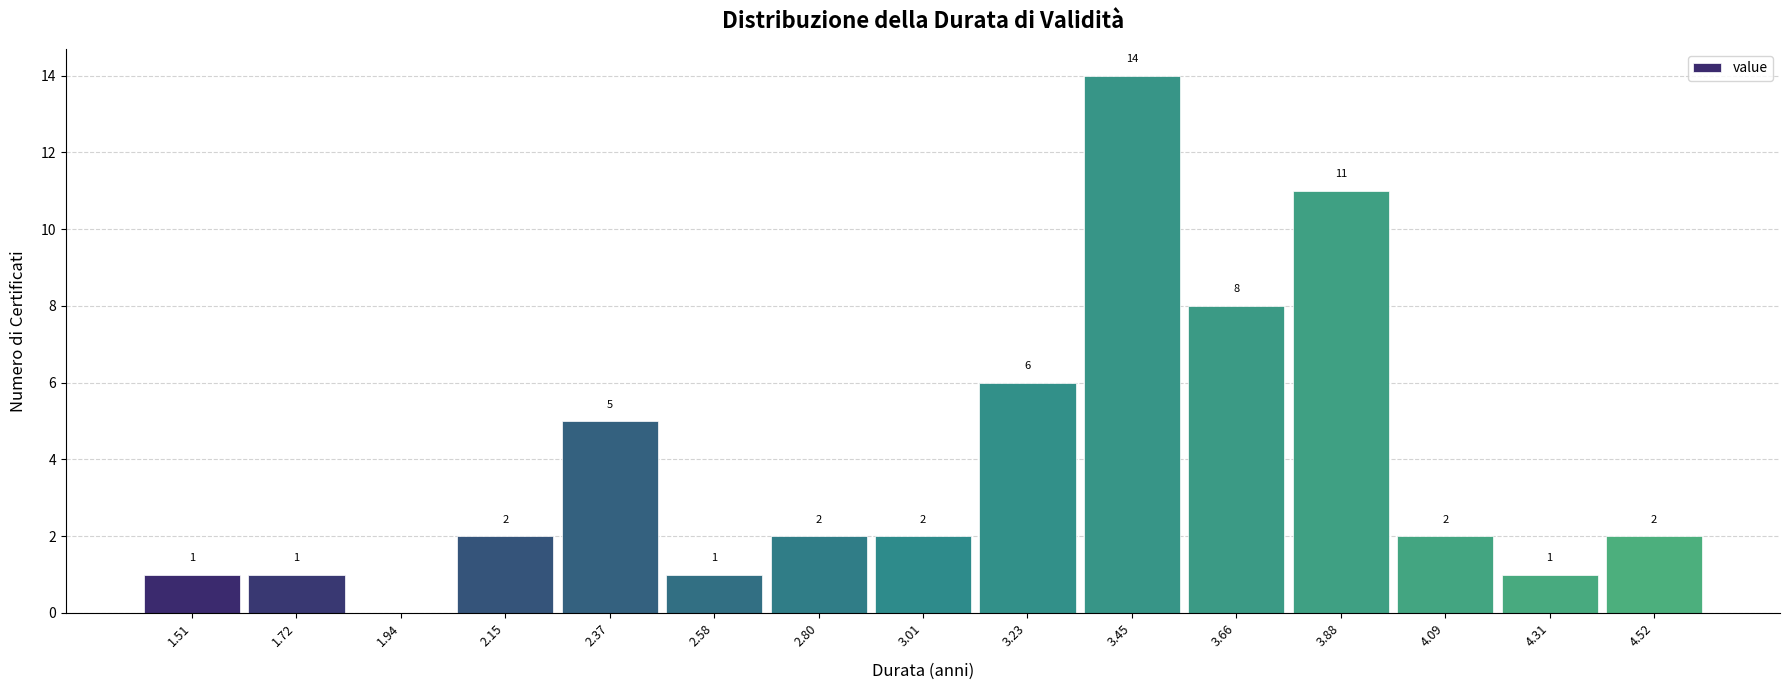

Over which range of the x-axis is the bar tallest?

3.35 to 3.55